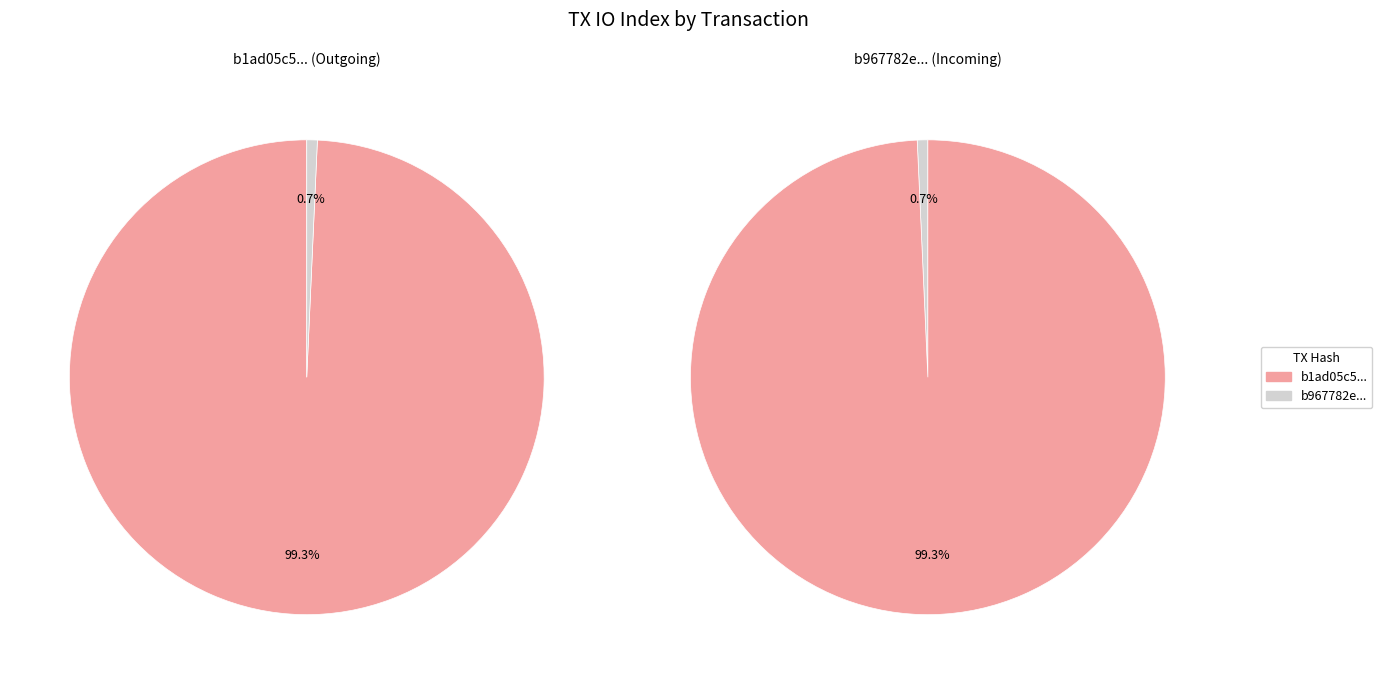

The io_index_values slice represents 89% of the pie. True or false?

False